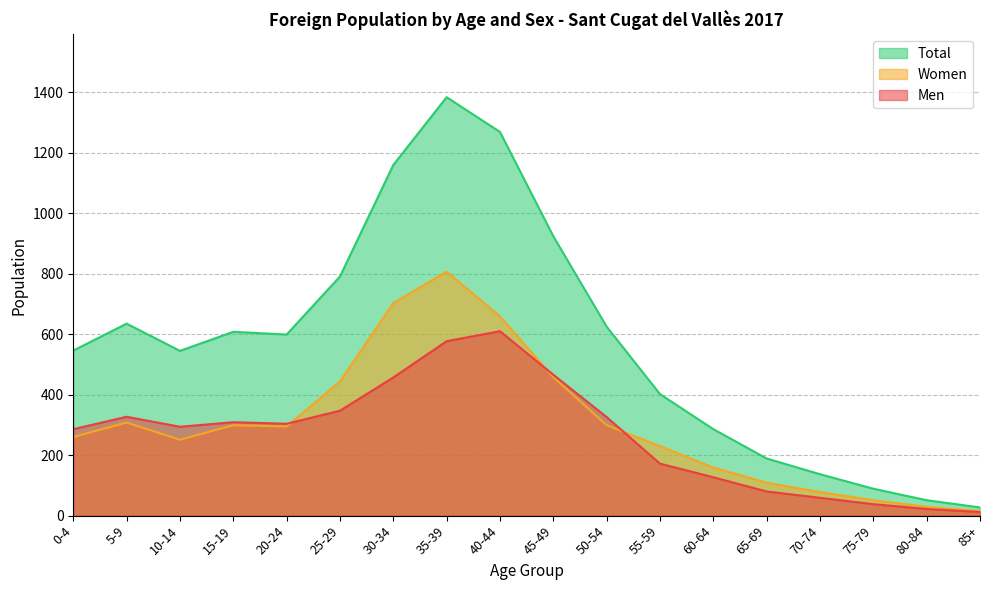

Does the chart have visible grid lines?

Yes